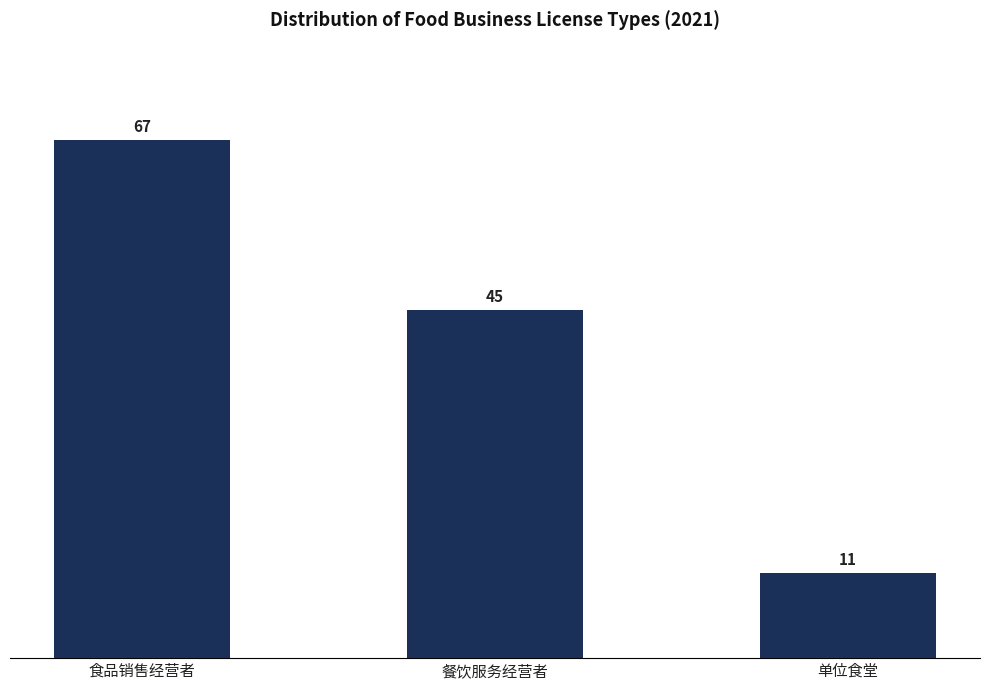

Reading right to left, transcribe all the data shown in this chart.

单位食堂=11	餐饮服务经营者=45	食品销售经营者=67